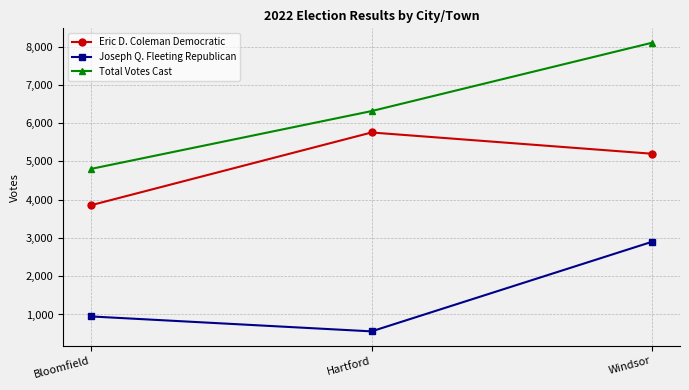

Between Hartford and Windsor, which series saw the biggest shift?

Joseph Q. Fleeting Republican